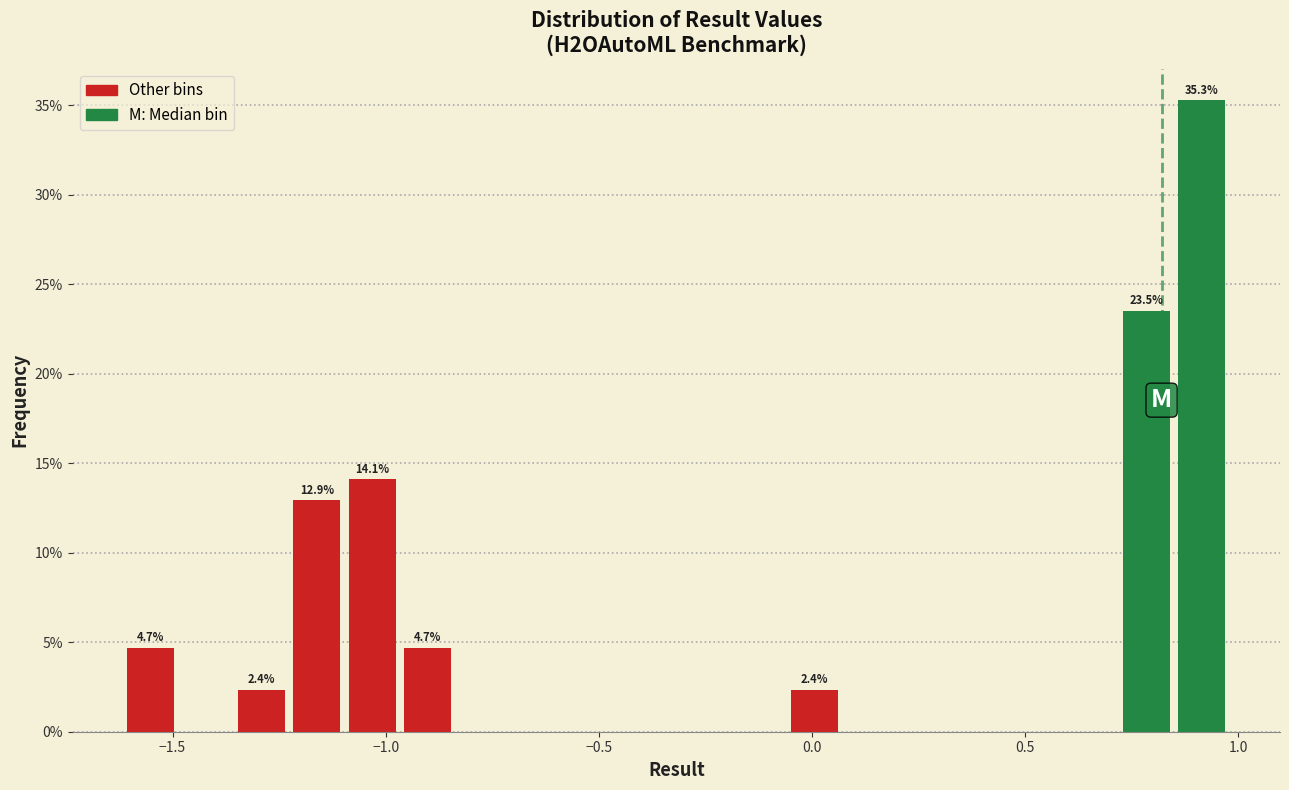

Read against the x-axis, roughly where is the centre of the tallest bar?

0.90